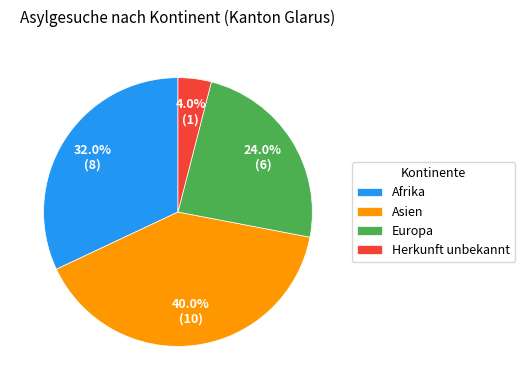

Is there a majority slice in this chart?

No